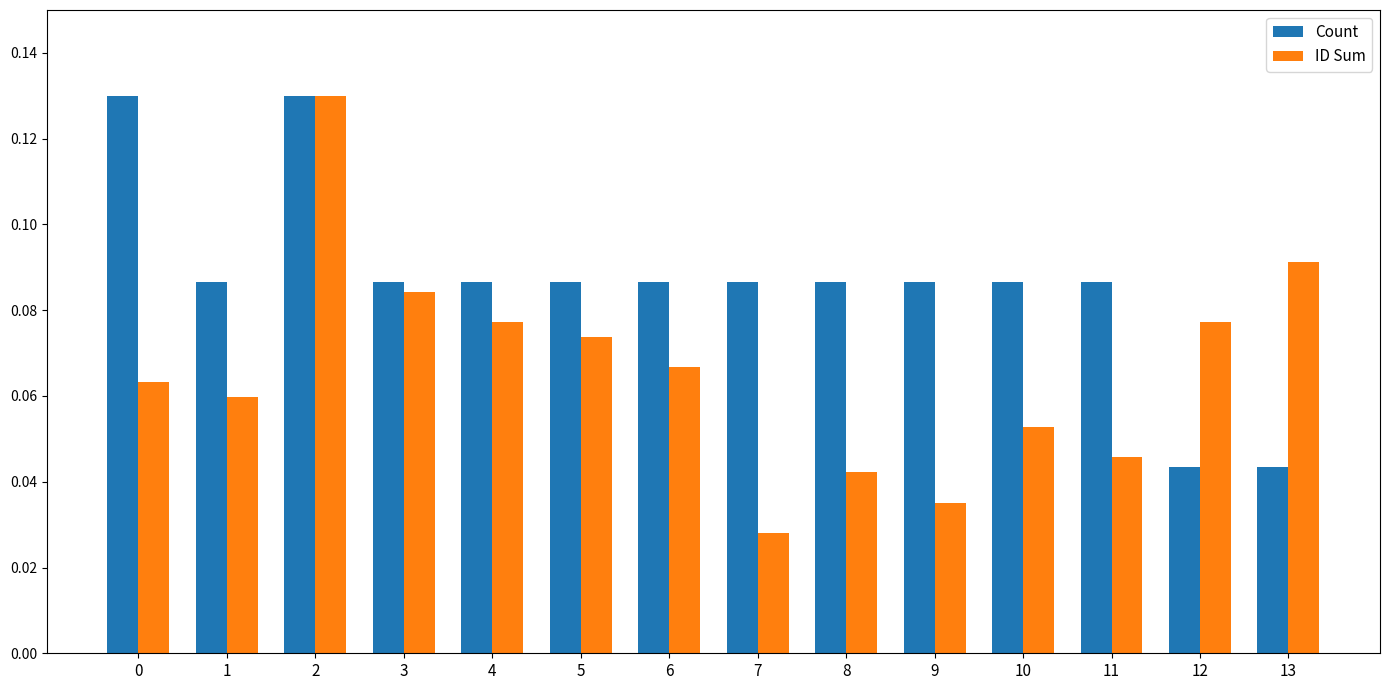

Between 2 and 10, which series saw the biggest shift?

ID Sum